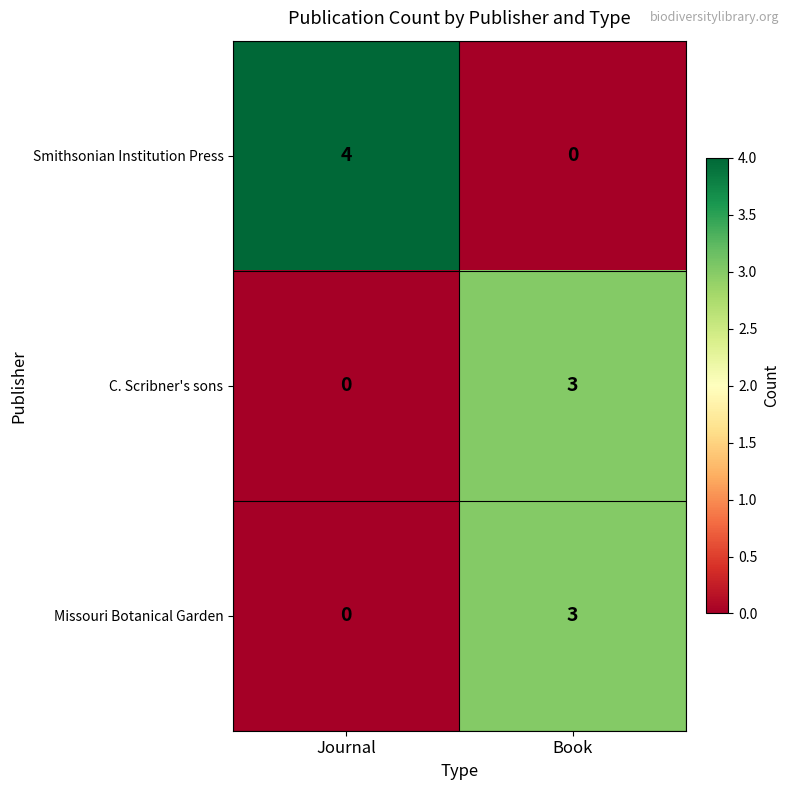

Is it true that Missouri Botanical Garden equals 3 at Book?

True